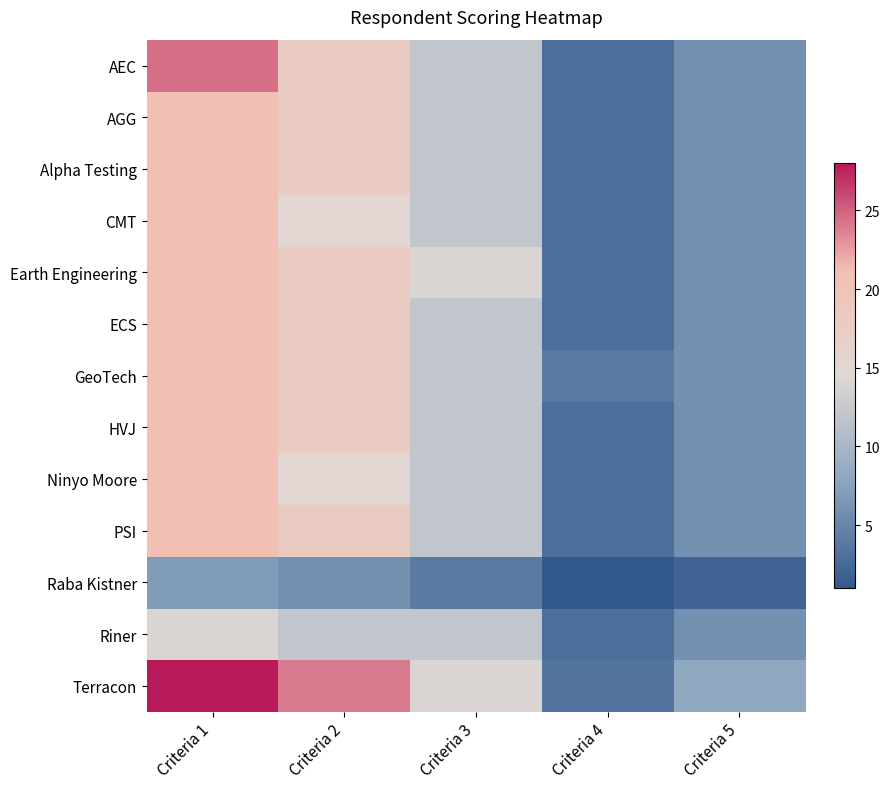

At which category does the chart reach its peak across all series?

Criteria 1